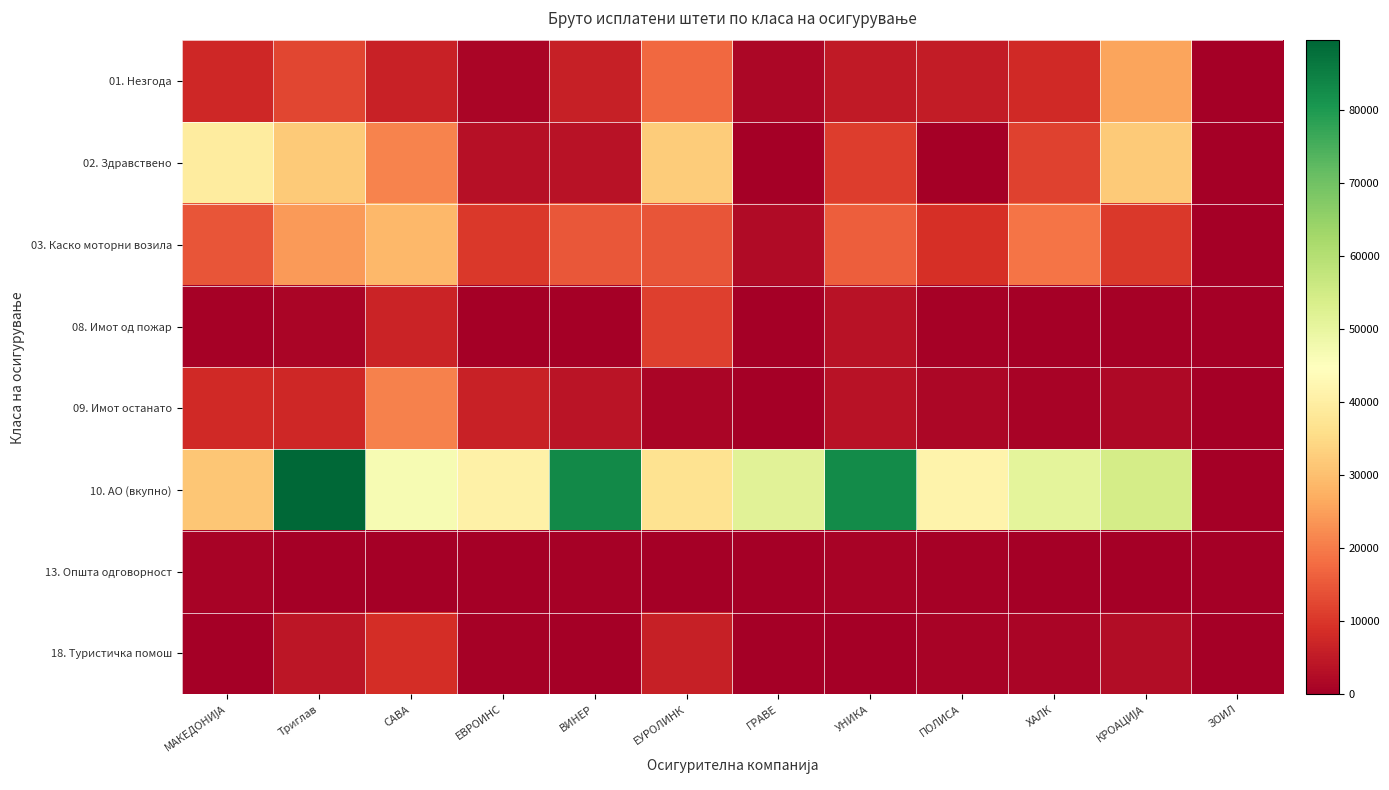

Reading right to left, what are all the values shown in this chart?

01. Незгода: ЗОИЛ=0	КРОАЦИЈА=25840	ХАЛК=7735	ПОЛИСА=5339	УНИКА=4977	ГРАВЕ=1724	ЕУРОЛИНК=17281	ВИНЕР=5978	ЕВРОИНС=1241	САВА=6490	Триглав=12486	МАКЕДОНИЈА=7519
02. Здравствено: ЗОИЛ=0	КРОАЦИЈА=31999	ХАЛК=11798	ПОЛИСА=0	УНИКА=11131	ГРАВЕ=0	ЕУРОЛИНК=32489	ВИНЕР=3560	ЕВРОИНС=3393	САВА=21003	Триглав=31908	МАКЕДОНИЈА=39456
03. Каско моторни возила: ЗОИЛ=0	КРОАЦИЈА=10166	ХАЛК=18975	ПОЛИСА=9038	УНИКА=15804	ГРАВЕ=2306	ЕУРОЛИНК=14674	ВИНЕР=14782	ЕВРОИНС=10402	САВА=28671	Триглав=24443	МАКЕДОНИЈА=14569
08. Имот од пожар: ЗОИЛ=0	КРОАЦИЈА=357	ХАЛК=122	ПОЛИСА=514	УНИКА=3762	ГРАВЕ=76	ЕУРОЛИНК=11391	ВИНЕР=122	ЕВРОИНС=277	САВА=6874	Триглав=1063	МАКЕДОНИЈА=421
09. Имот останато: ЗОИЛ=0	КРОАЦИЈА=1895	ХАЛК=873	ПОЛИСА=1591	УНИКА=3716	ГРАВЕ=10	ЕУРОЛИНК=1178	ВИНЕР=4059	ЕВРОИНС=6356	САВА=20923	Триглав=7503	МАКЕДОНИЈА=7729
10. АО (вкупно): ЗОИЛ=0	КРОАЦИЈА=54173	ХАЛК=50692	ПОЛИСА=41251	УНИКА=82592	ГРАВЕ=51549	ЕУРОЛИНК=36811	ВИНЕР=82824	ЕВРОИНС=40679	САВА=46573	Триглав=89456	МАКЕДОНИЈА=31280
13. Општа одговорност: ЗОИЛ=0	КРОАЦИЈА=12	ХАЛК=31	ПОЛИСА=606	УНИКА=746	ГРАВЕ=0	ЕУРОЛИНК=106	ВИНЕР=459	ЕВРОИНС=262	САВА=338	Триглав=236	МАКЕДОНИЈА=945
18. Туристичка помош: ЗОИЛ=0	КРОАЦИЈА=2621	ХАЛК=1121	ПОЛИСА=738	УНИКА=324	ГРАВЕ=142	ЕУРОЛИНК=6271	ВИНЕР=234	ЕВРОИНС=428	САВА=8627	Триглав=4211	МАКЕДОНИЈА=240